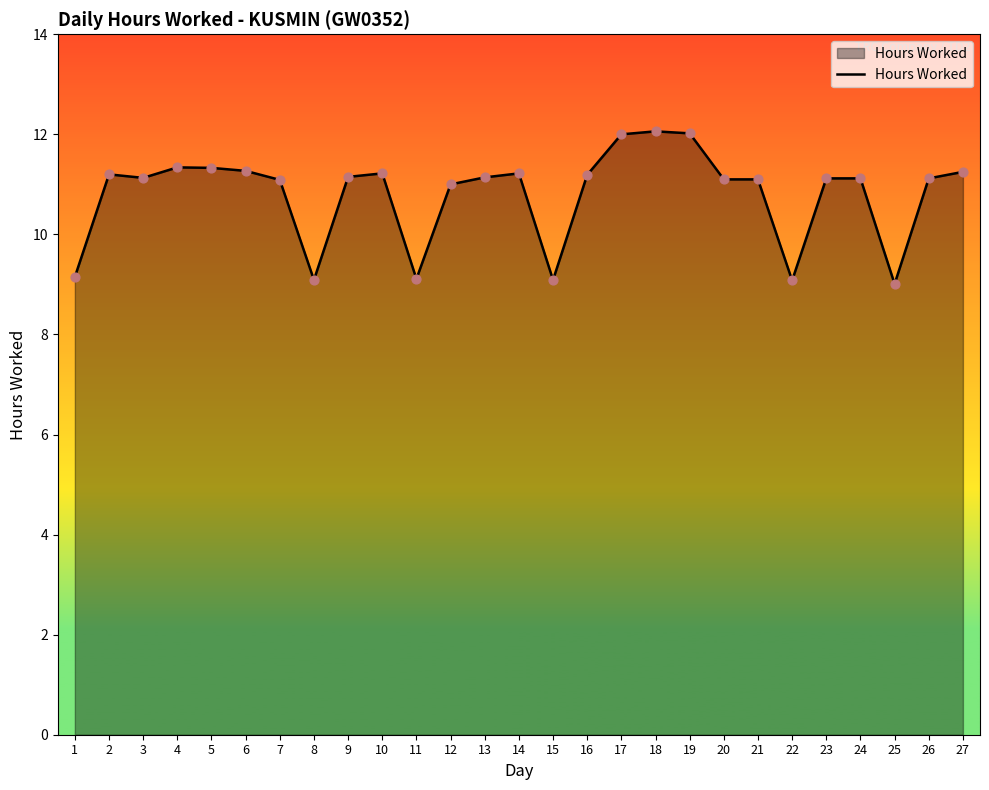

What is the ratio of the value at 7 to the value at 16?

1.0